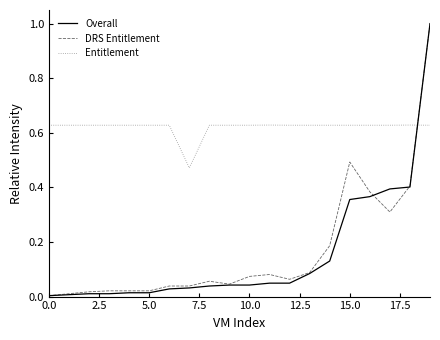

Count the number of data series in this chart.

3